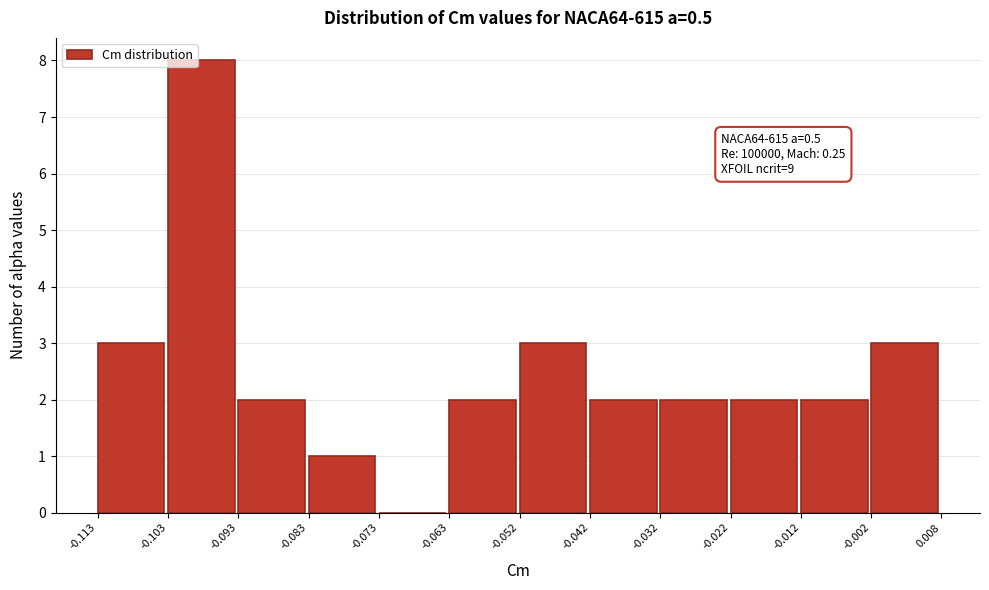

Which range on the x-axis has the tallest bar?

-0.103 to -0.093